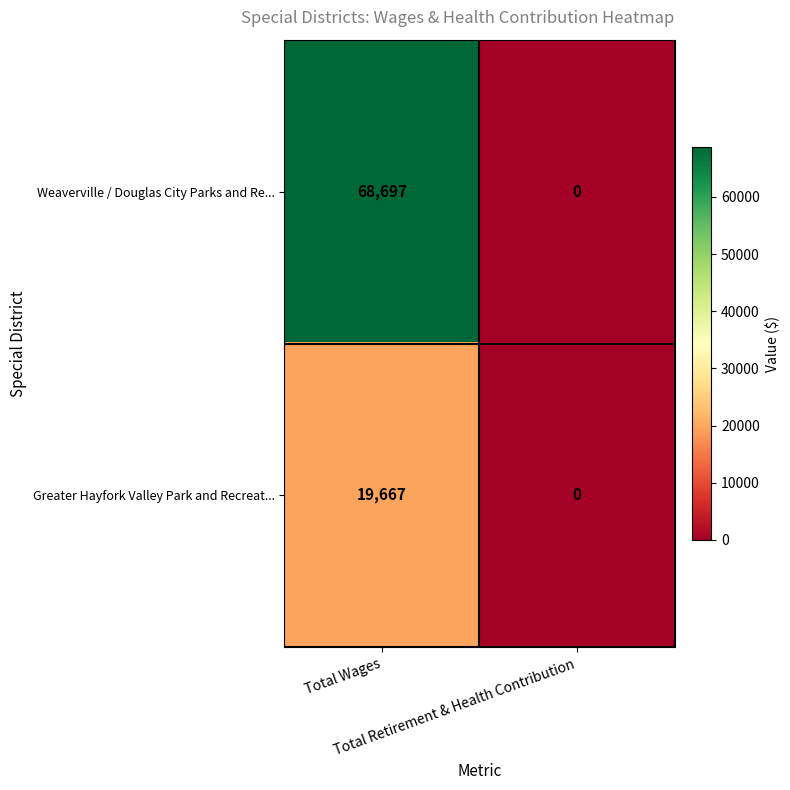

What is the difference between the maximum and minimum values in the Weaverville / Douglas City Parks and Re... series?

68697